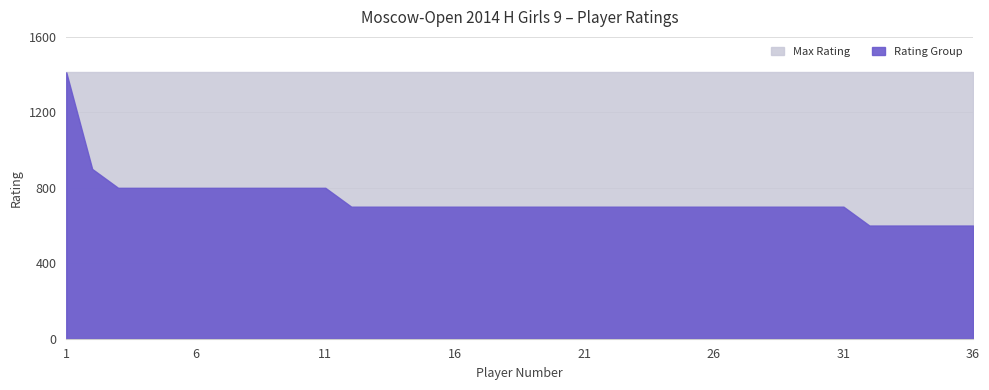

True or false: Rating Group and Max Rating intersect in this chart.

False